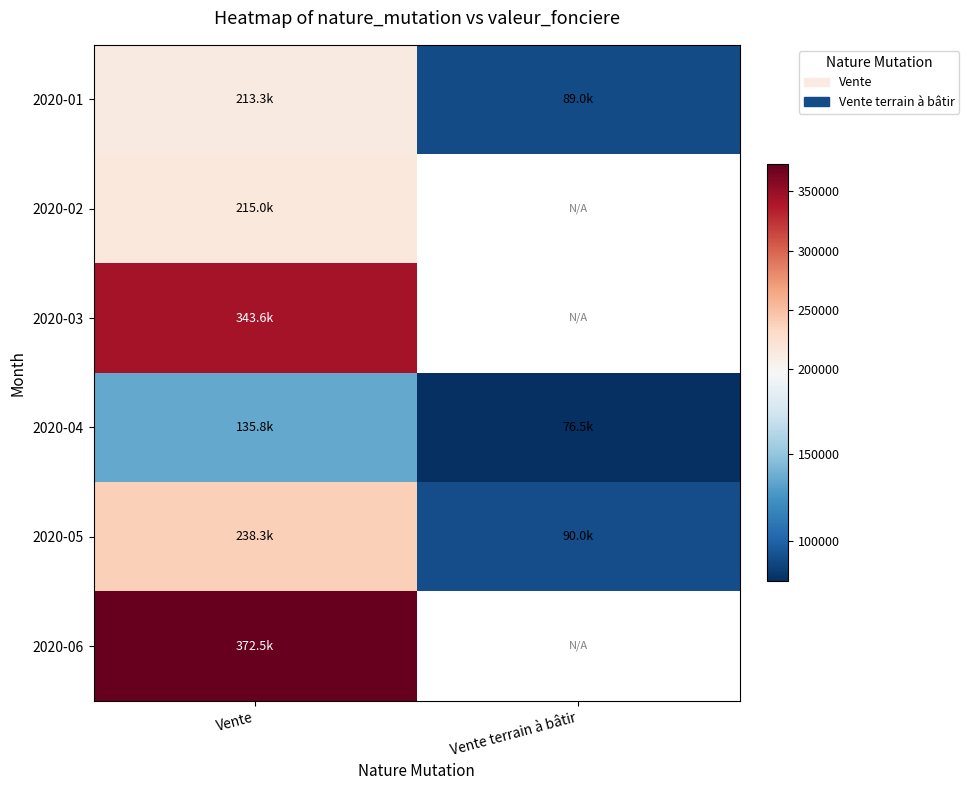

How many data points in 2020-05 are less than 238300?

1